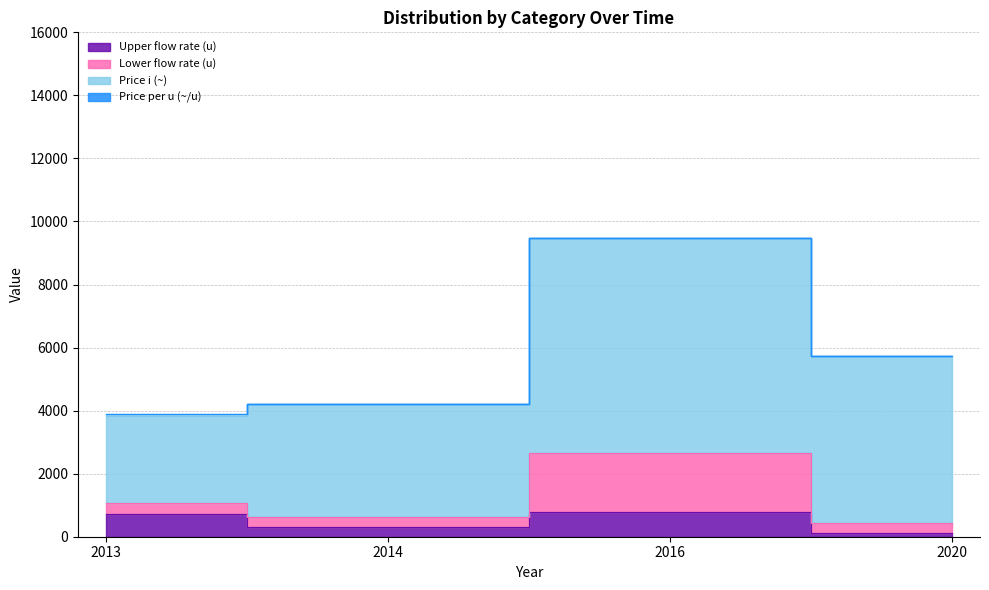

What is the difference between the highest and lowest values at 2020?

5283.4